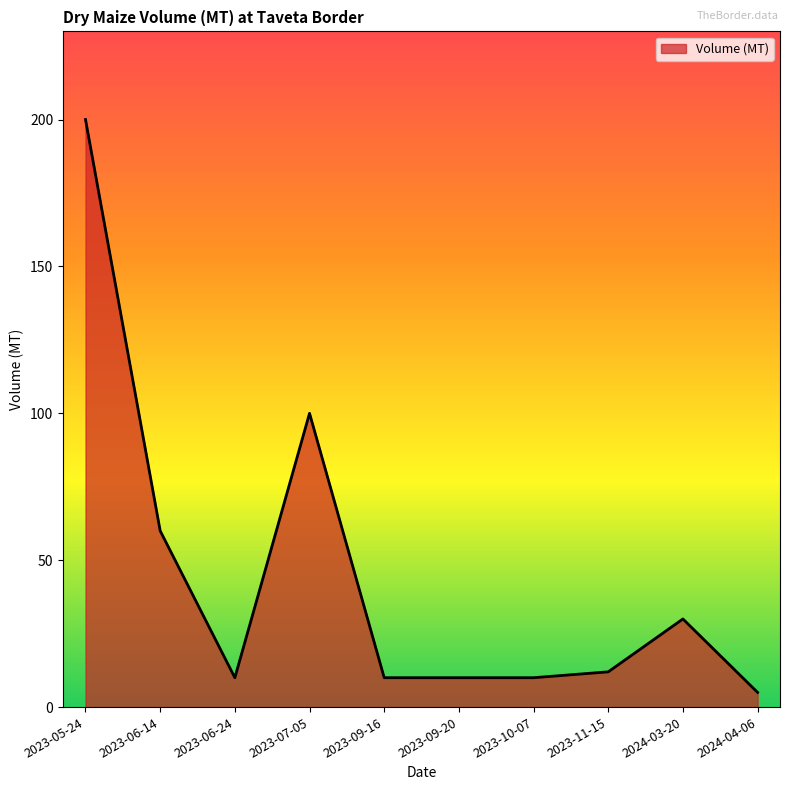

What is the minimum value shown in the chart?

5